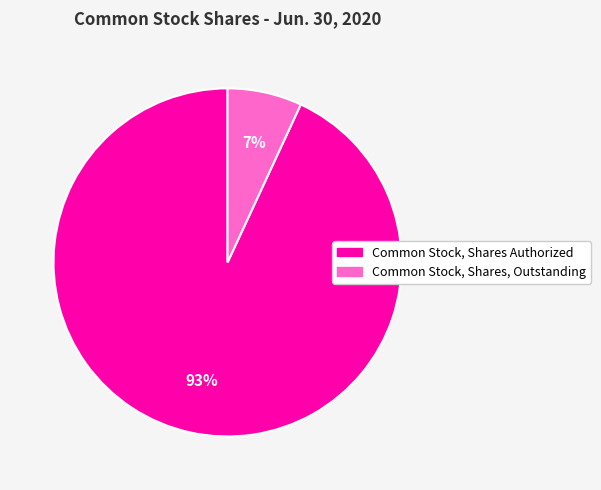

What percentage is the Common Stock, Shares Authorized slice, to the nearest percent?

93%